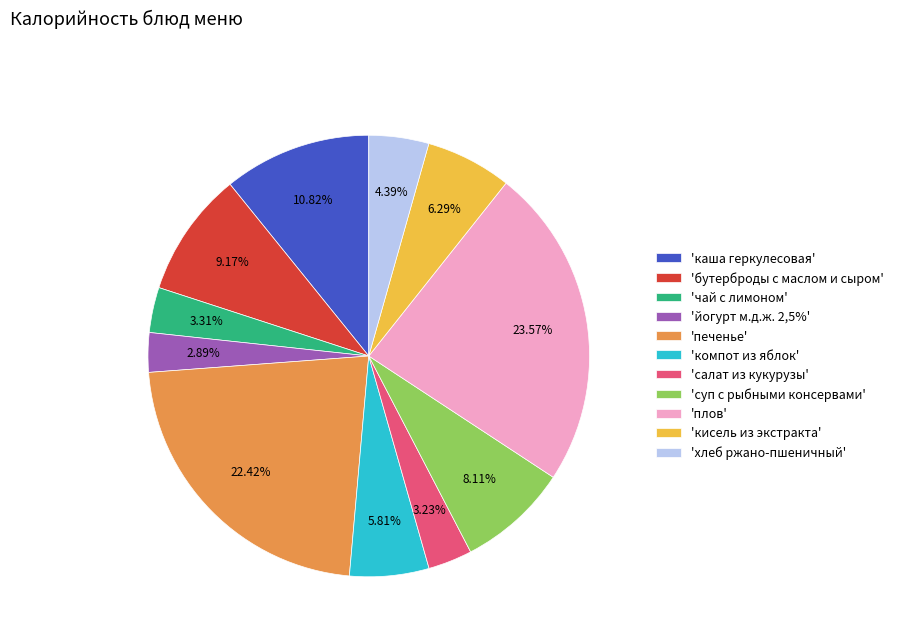

Which slice is the largest?

'плов'